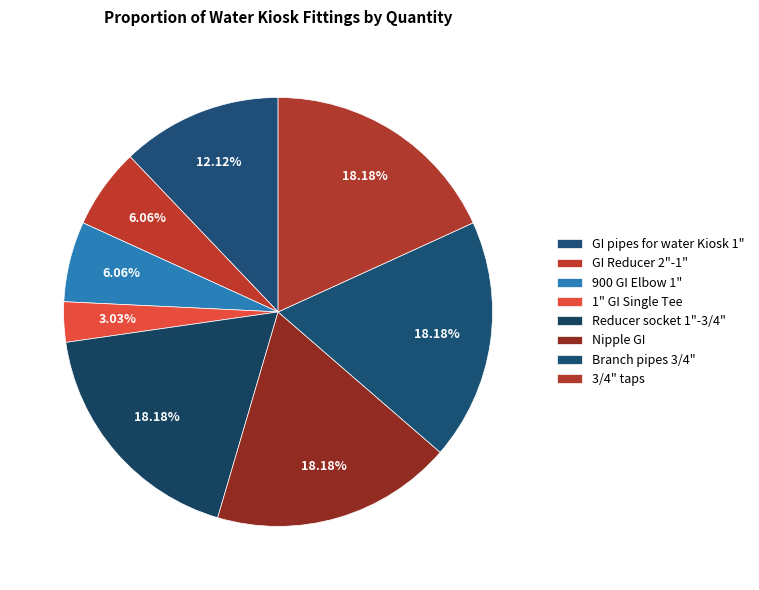

Is there any slice that represents more than half of the pie?

No